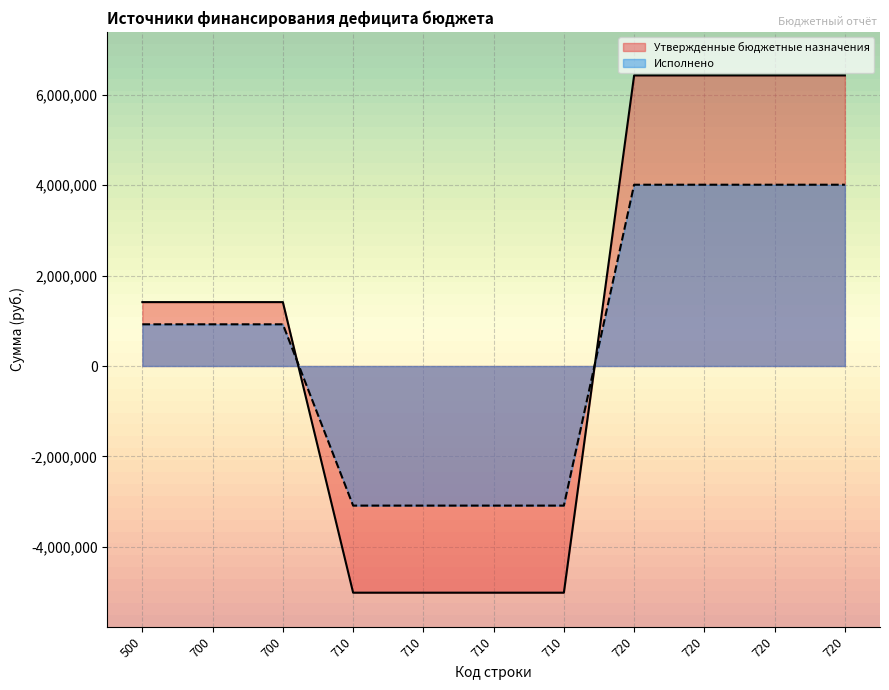

What is the difference between the Исполнено values at 720 and 500?

3089181.1